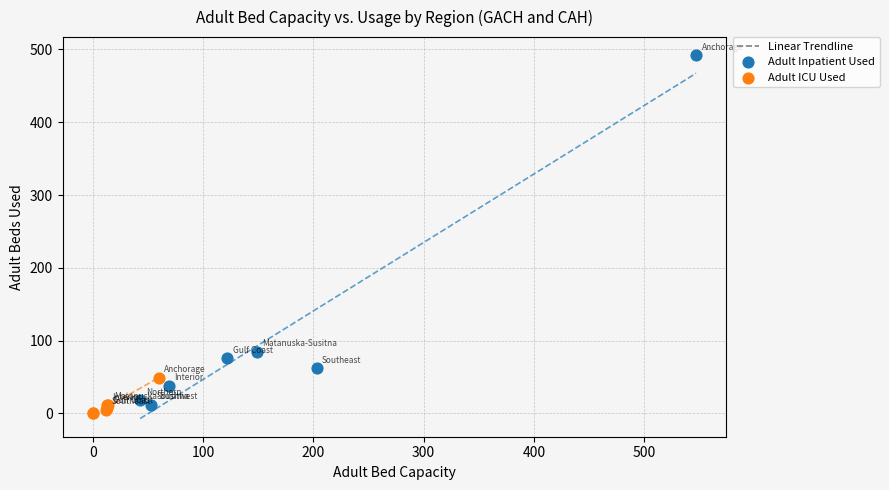

Which series has the widest spread of Y values?

Adult Inpatient Used